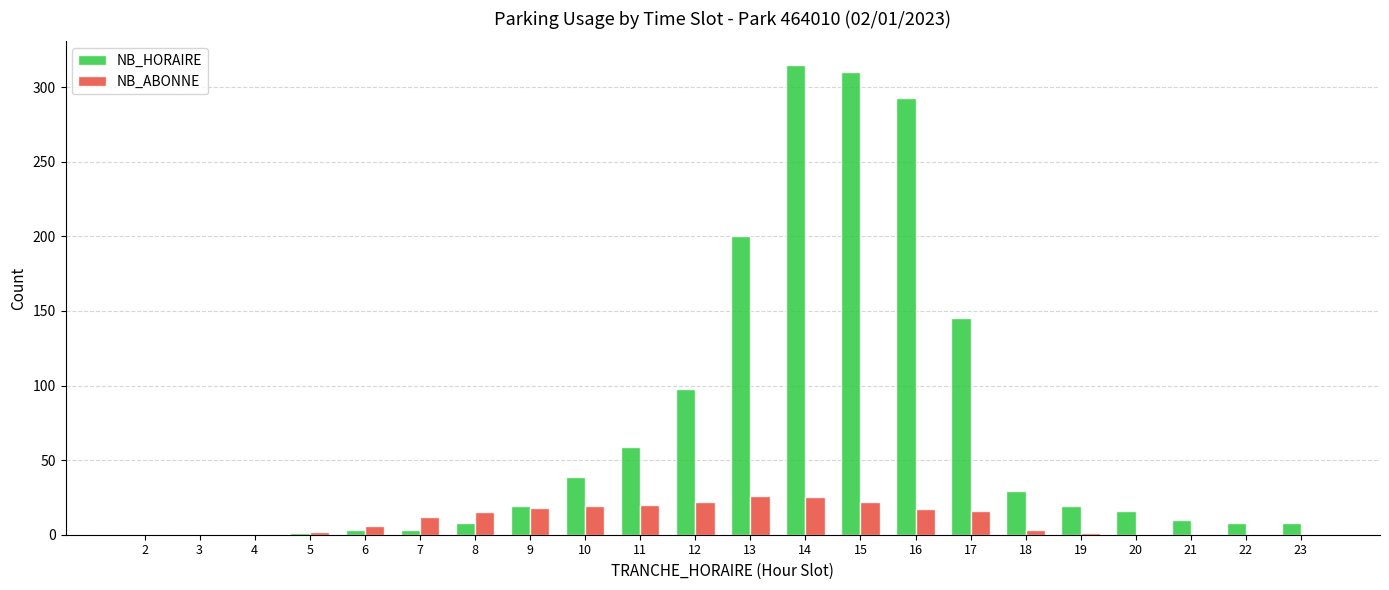

What is the maximum value shown in the chart?

315